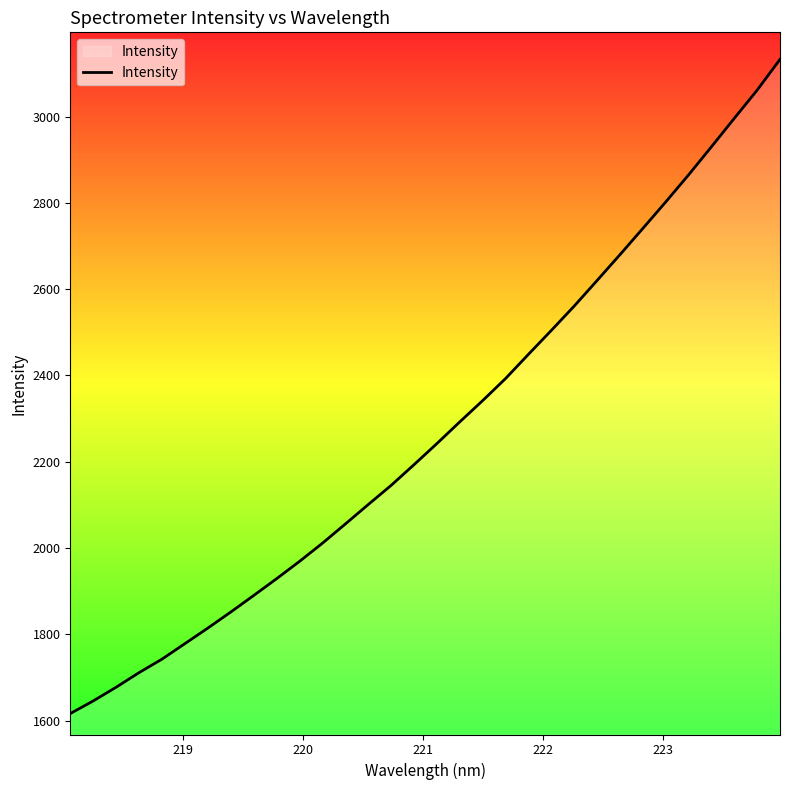

What is the maximum value shown in the chart?

3132.5